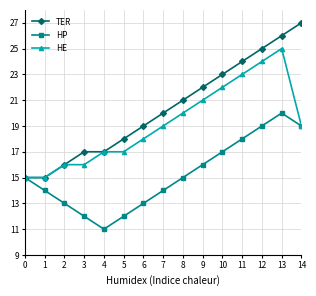

What is the sum of all TER values?

305